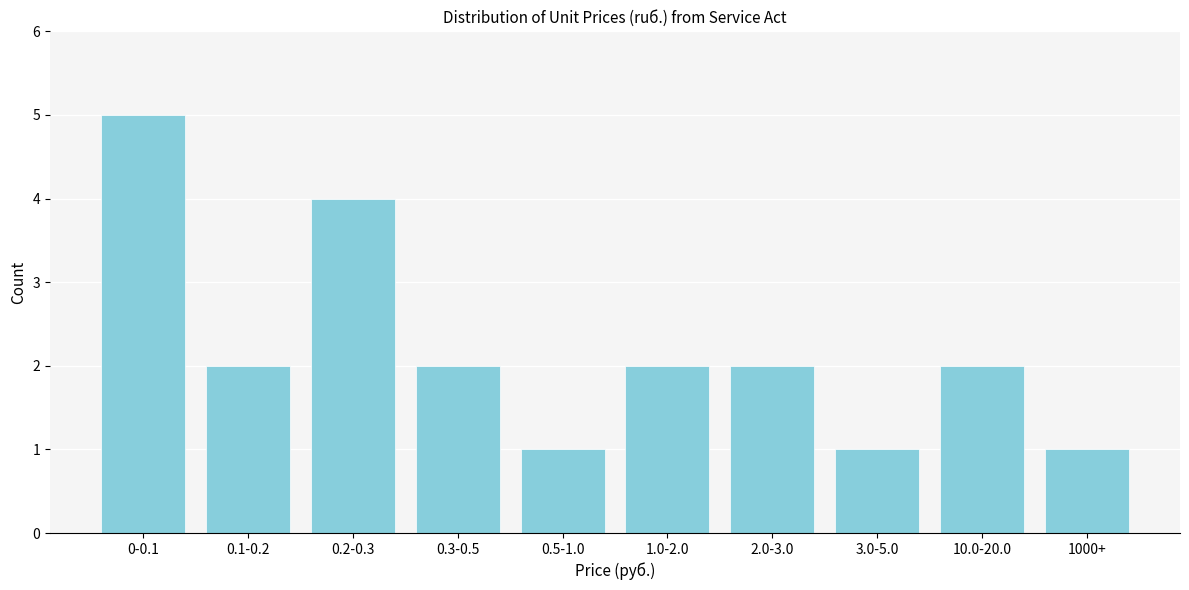

Reading right to left, extract all data points from this chart.

1	2	1	2	2	1	2	4	2	5